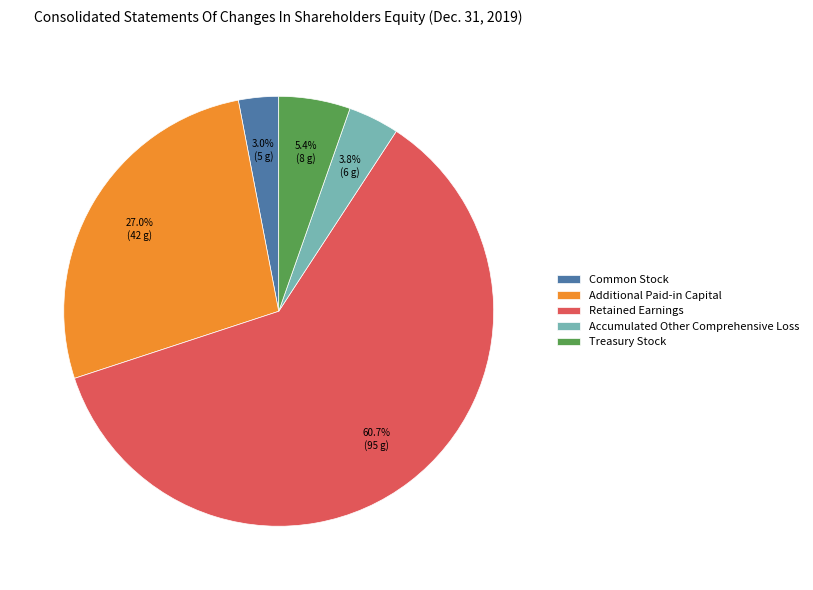

What portion of the pie excludes Common Stock?

97.0%